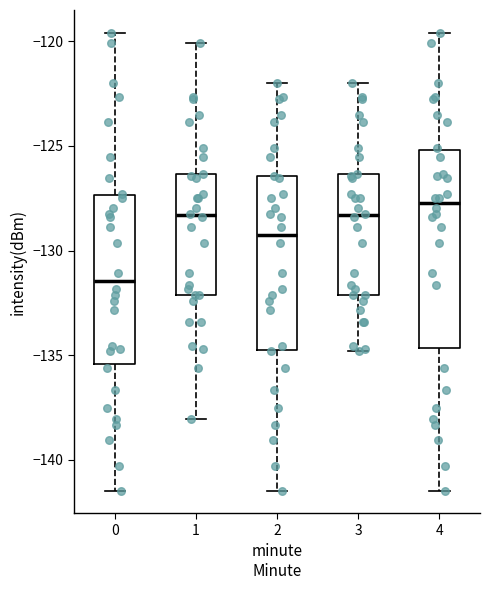

Which box has the highest median line?

4